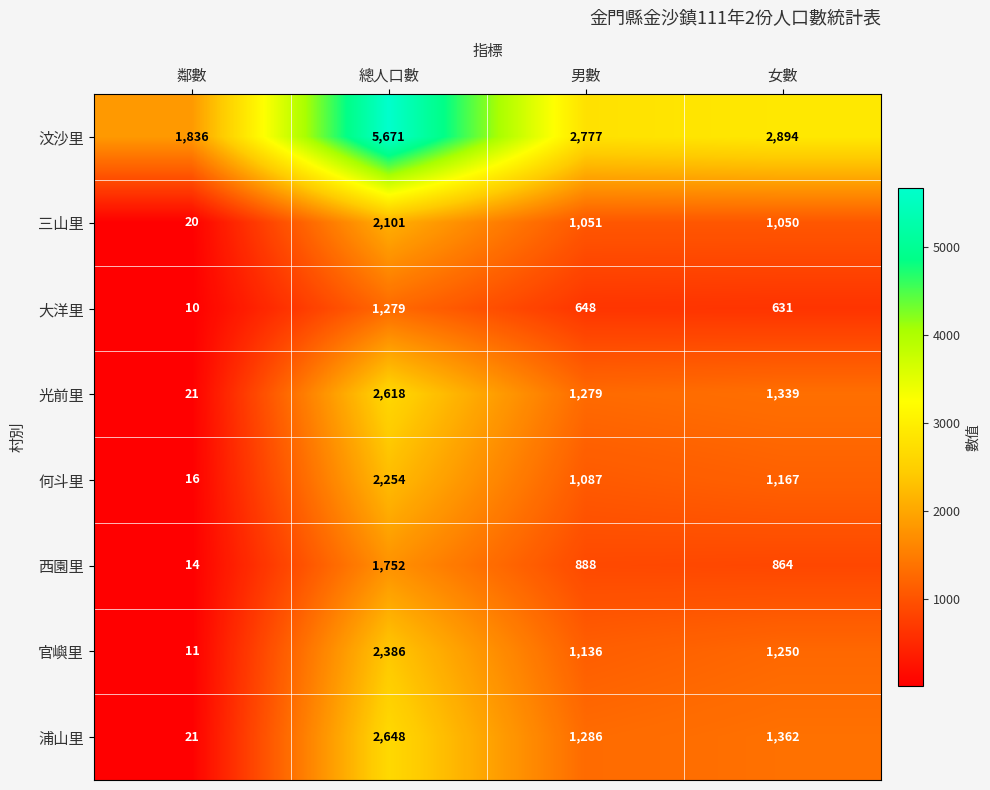

What is the smallest value displayed?

10